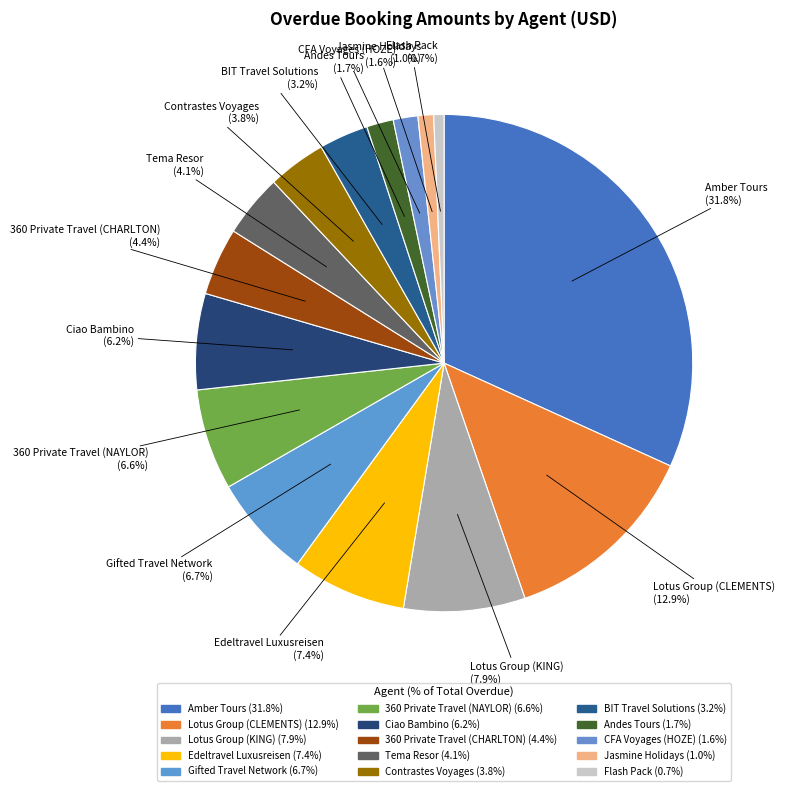

To the nearest percent, what is the difference between the largest and smallest slice percentages?

31%